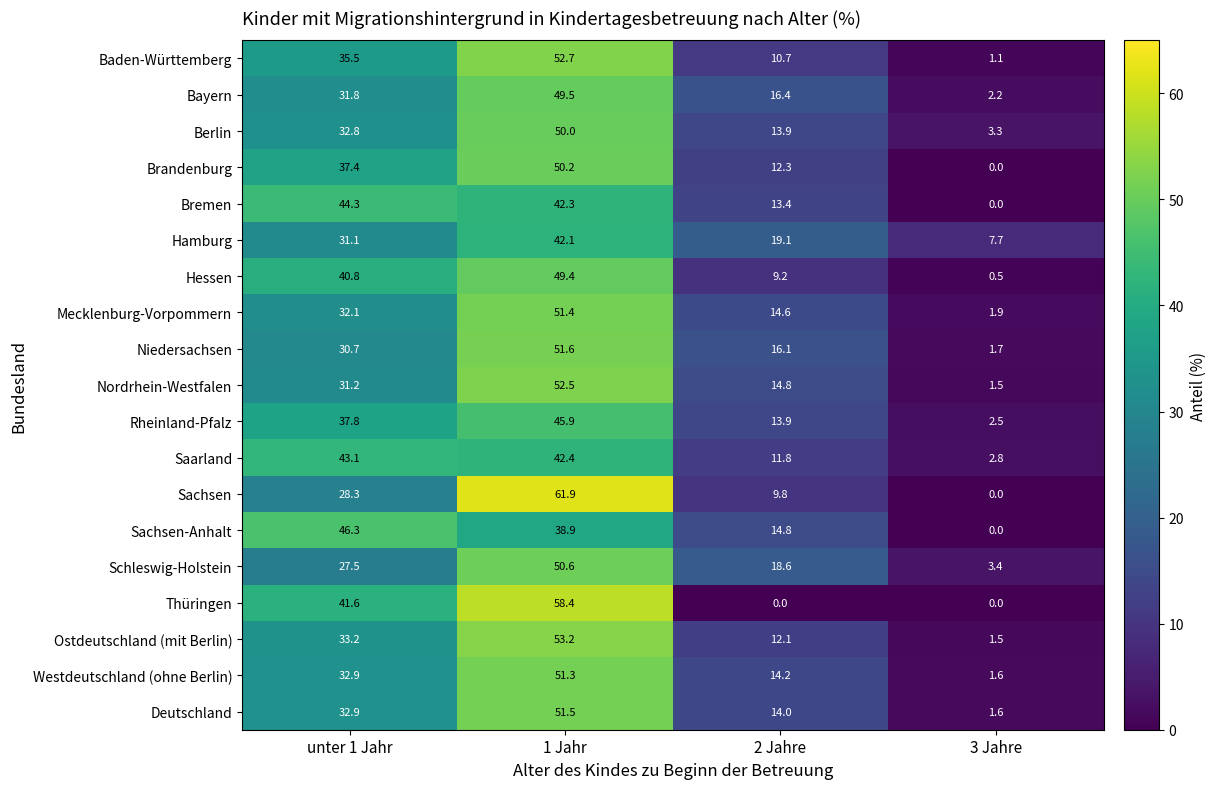

Is it true that Brandenburg equals 20.5 at unter 1 Jahr?

False